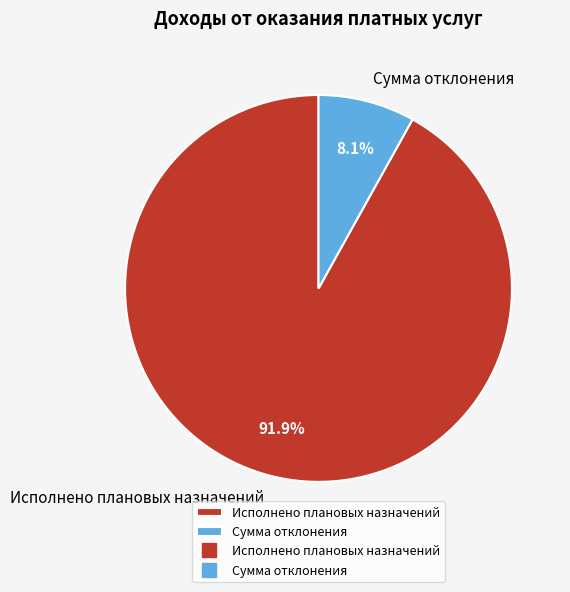

Which has a higher value, Исполнено плановых назначений or Сумма отклонения?

Исполнено плановых назначений